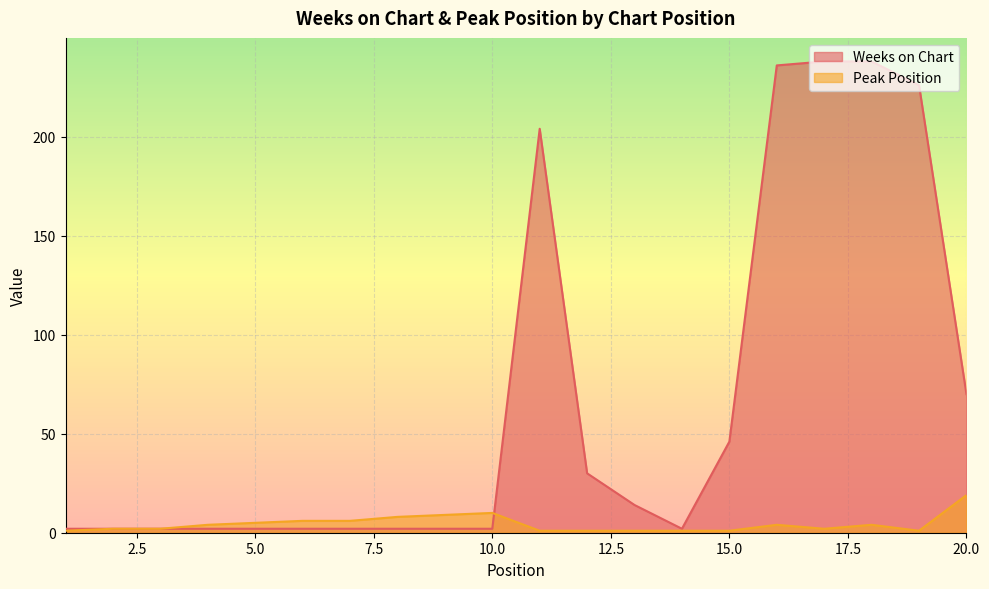

At which category does Peak Position reach its first local valley?

17